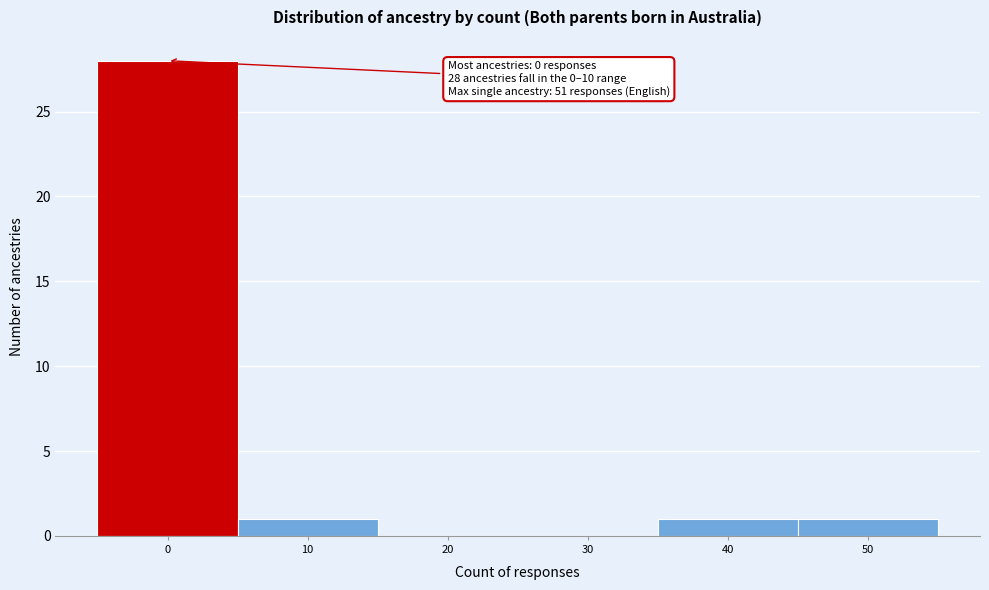

Reading left to right, what are all the values shown in this chart?

0=28	10=1	20=0	30=0	40=1	50=1